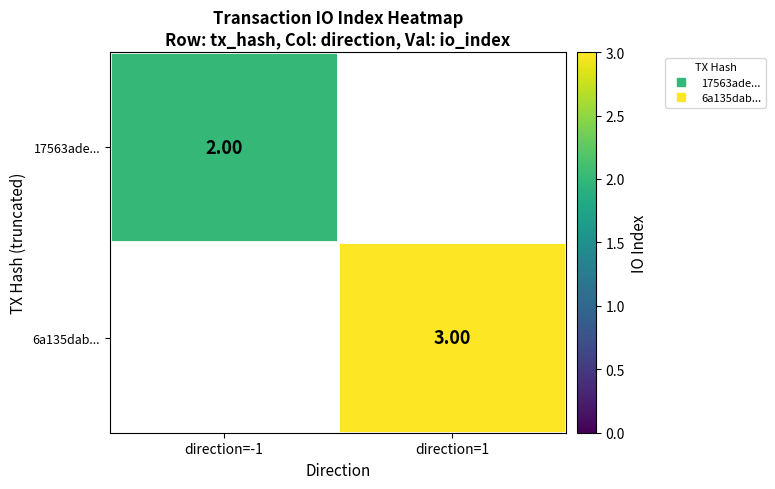

At how many categories does at least one series exceed 2?

1